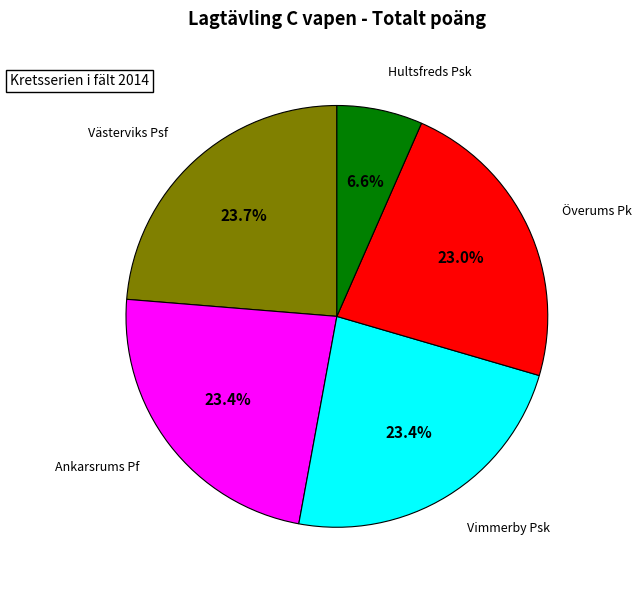

Is there any slice that represents more than half of the pie?

No